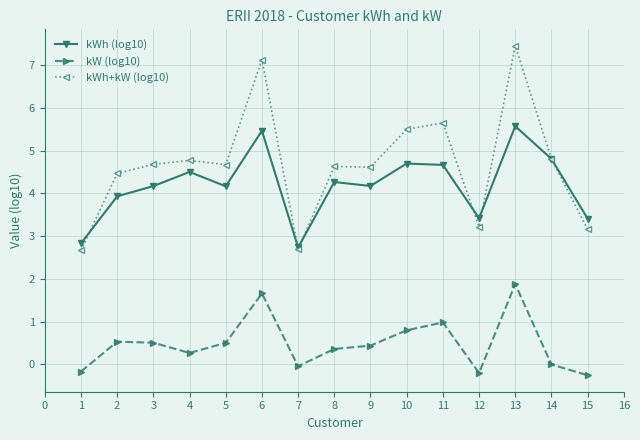

How many lines are shown in the chart?

3